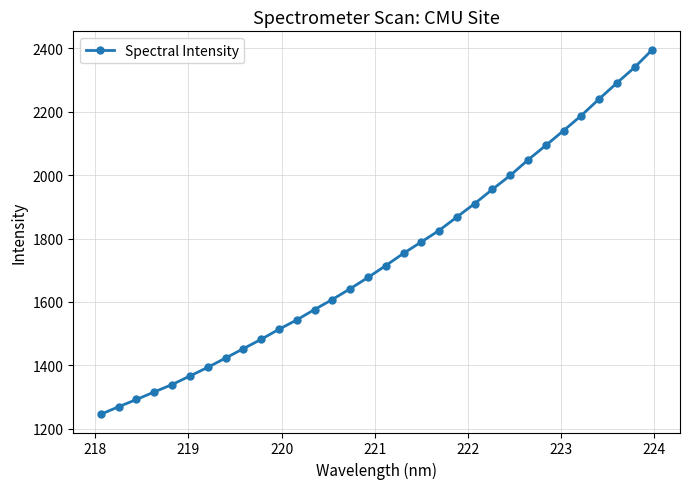

Does the chart display data point markers on the line(s)?

Yes